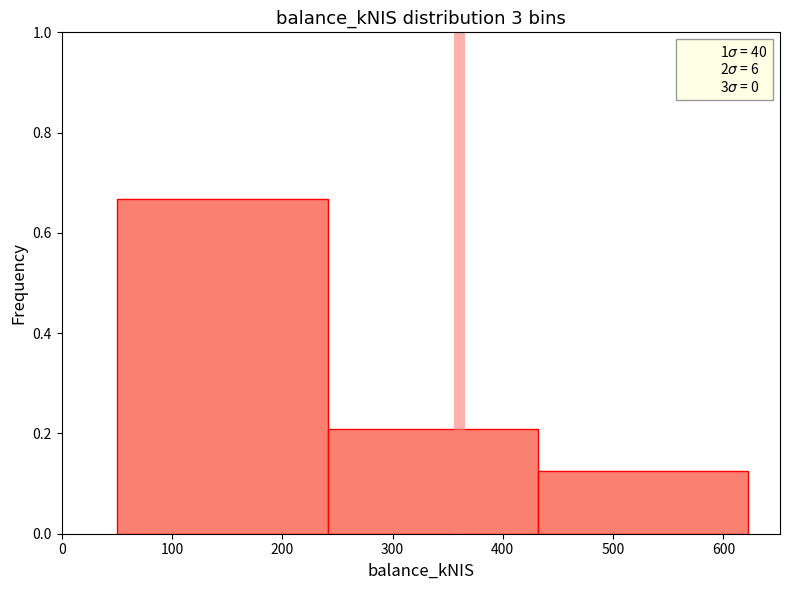

What is the height of the bar covering 240 to 430 on the x-axis? Neither the bar edges nor the heights are printed on the chart, so give them approximately, as read against the axes.

0.20